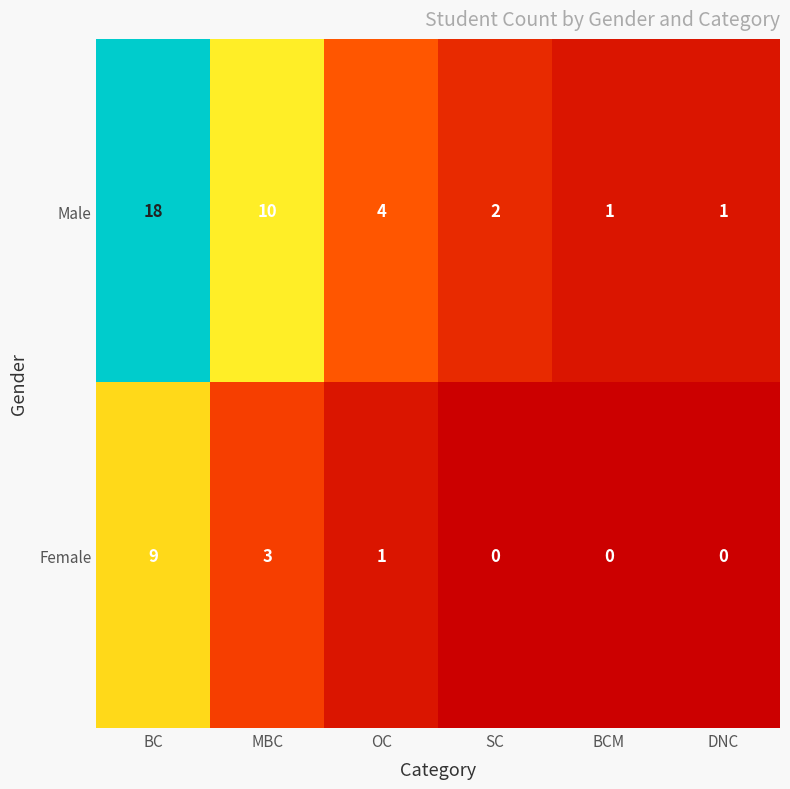

How many distinct data groups are displayed?

2